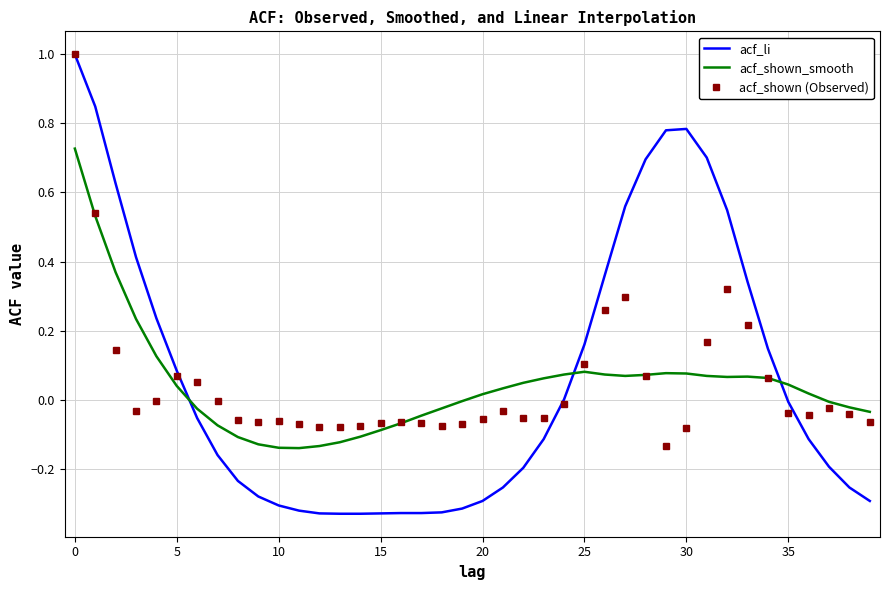

How many times do acf_li and acf_shown_smooth cross each other?

3